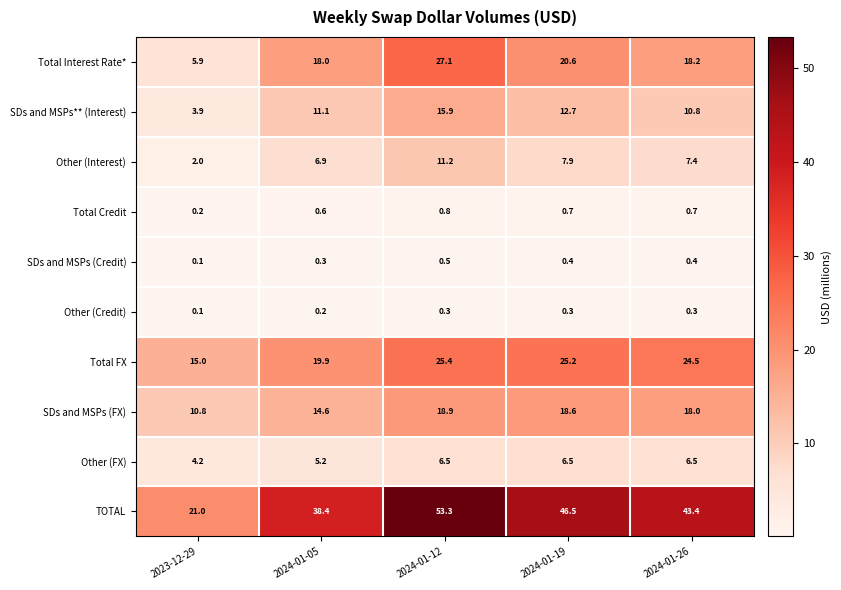

At 2024-01-05, list the series in order from largest to smallest.

TOTAL, Total FX, Total Interest Rate*, SDs and MSPs (FX), SDs and MSPs** (Interest), Other (Interest), Other (FX), Total Credit, SDs and MSPs (Credit), Other (Credit)